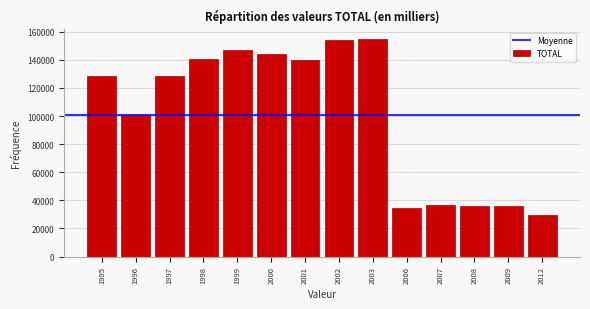

What is the value of the 5th bar from the left?

146987